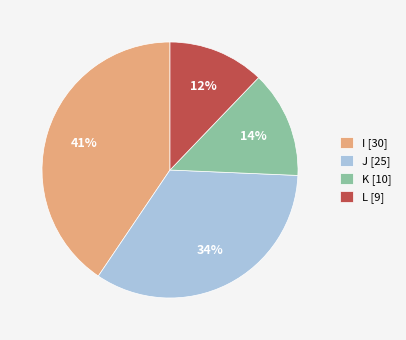

Do L and J together represent more than half of the pie?

No